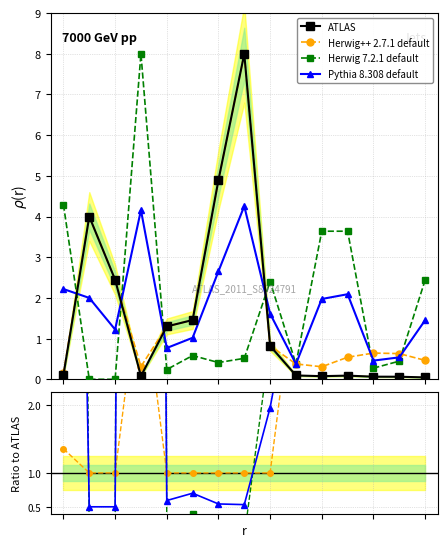

True or false: Pythia 8.308 default and ATLAS intersect in this chart.

True